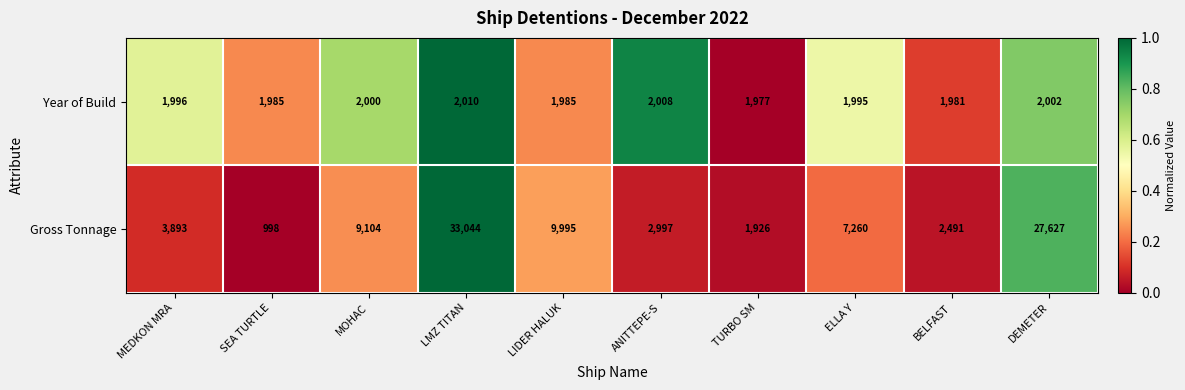

Reading right to left, transcribe all the data shown in this chart.

Year of Build: DEMETER=2002	BELFAST=1981	ELLA Y=1995	TURBO SM=1977	ANITTEPE-S=2008	LIDER HALUK=1985	LMZ TITAN=2010	MOHAC=2000	SEA TURTLE=1985	MEDKON MRA=1996
Gross Tonnage: DEMETER=27627	BELFAST=2491	ELLA Y=7260	TURBO SM=1926	ANITTEPE-S=2997	LIDER HALUK=9995	LMZ TITAN=33044	MOHAC=9104	SEA TURTLE=998	MEDKON MRA=3893